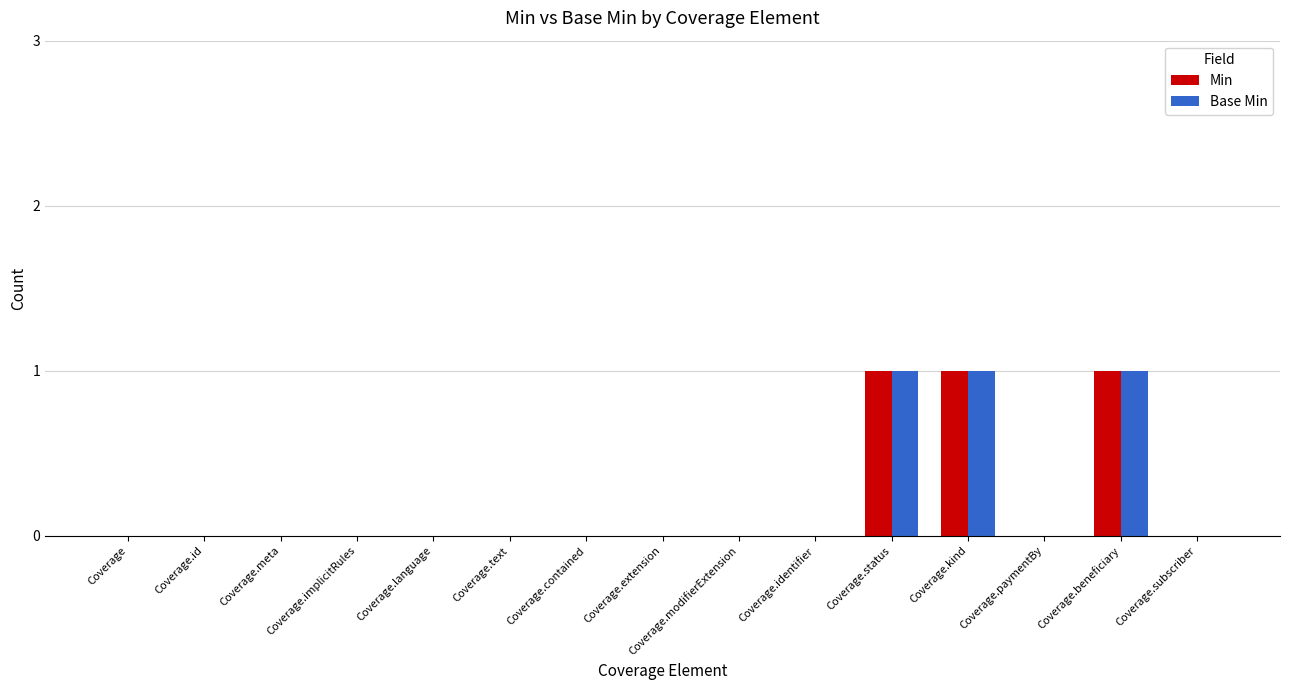

Count the Min values in the range 0 to 1.

15